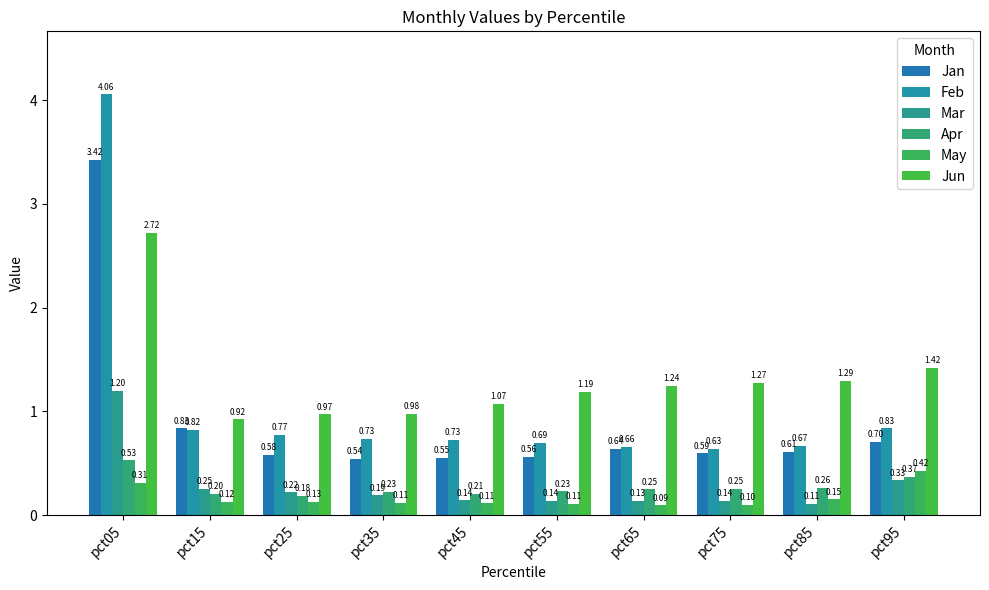

Which series has the largest total across all categories?

Jun